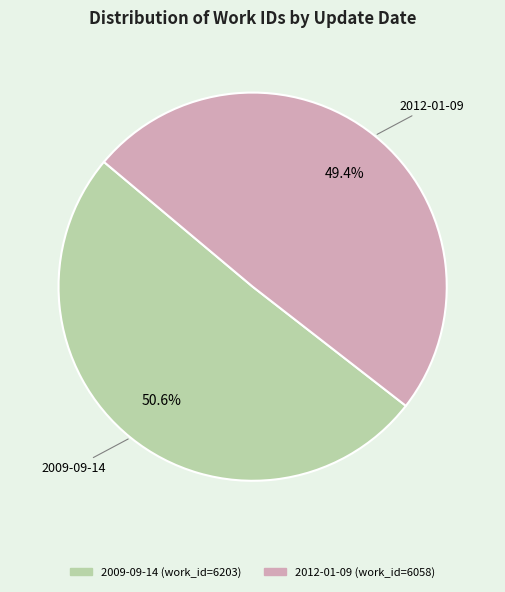

To the nearest percent, what is the difference between the 2012-01-09 and 2009-09-14 slice percentages?

1%